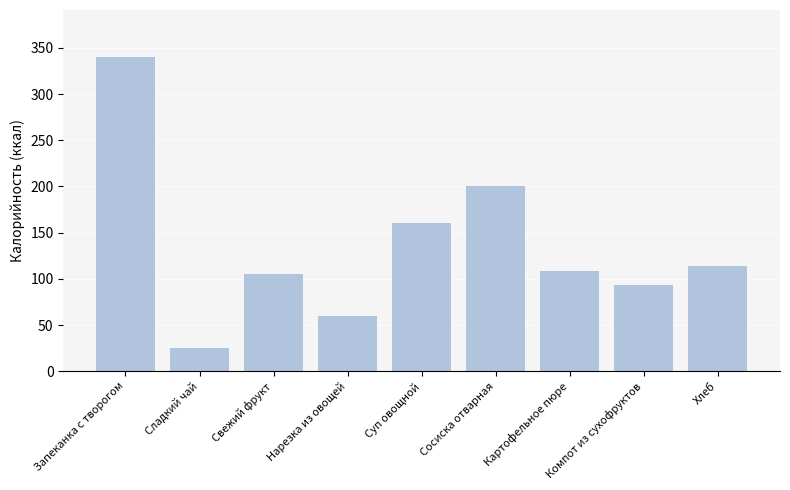

Count the number of data series in this chart.

1